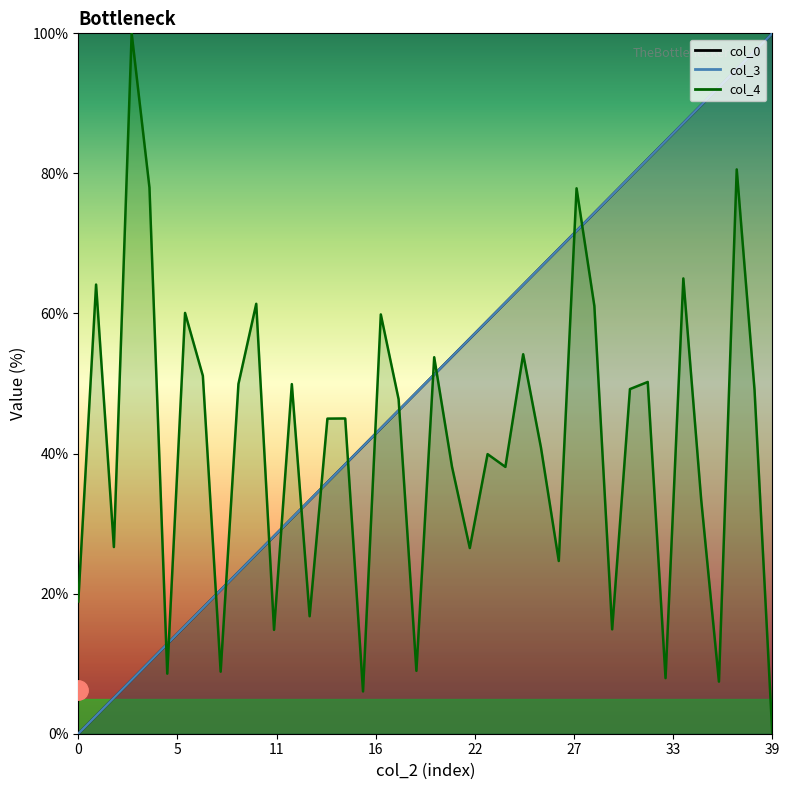

True or false: col_4 has more than 0 interior local peaks.

True